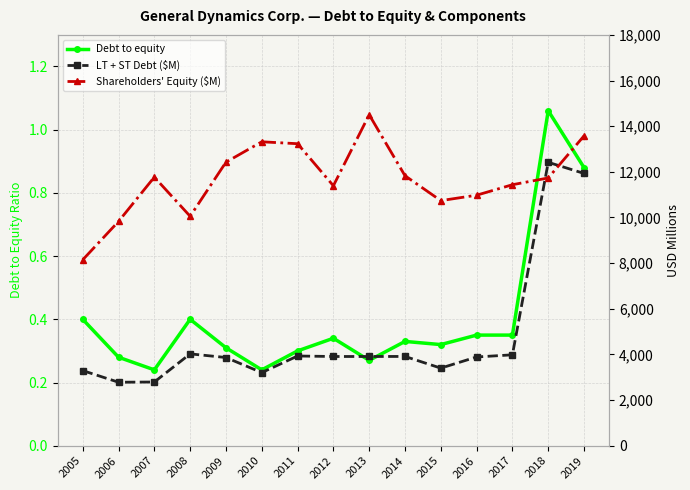

Reading right to left, what are all the values shown in this chart?

Debt to equity: 0.9	1.1	0.3	0.3	0.3	0.3	0.3	0.3	0.3	0.2	0.3	0.4	0.2	0.3	0.4
LT + ST Debt ($M): 11930.0	12417.0	3982.0	3888.0	3399.0	3911.0	3909.0	3909.0	3930.0	3203.0	3864.0	4024.0	2791.0	2781.0	3291.0
Shareholders' Equity ($M): 13577.0	11732.0	11435.0	10976.0	10738.0	11829.0	14501.0	11390.0	13232.0	13316.0	12423.0	10053.0	11768.0	9827.0	8145.0